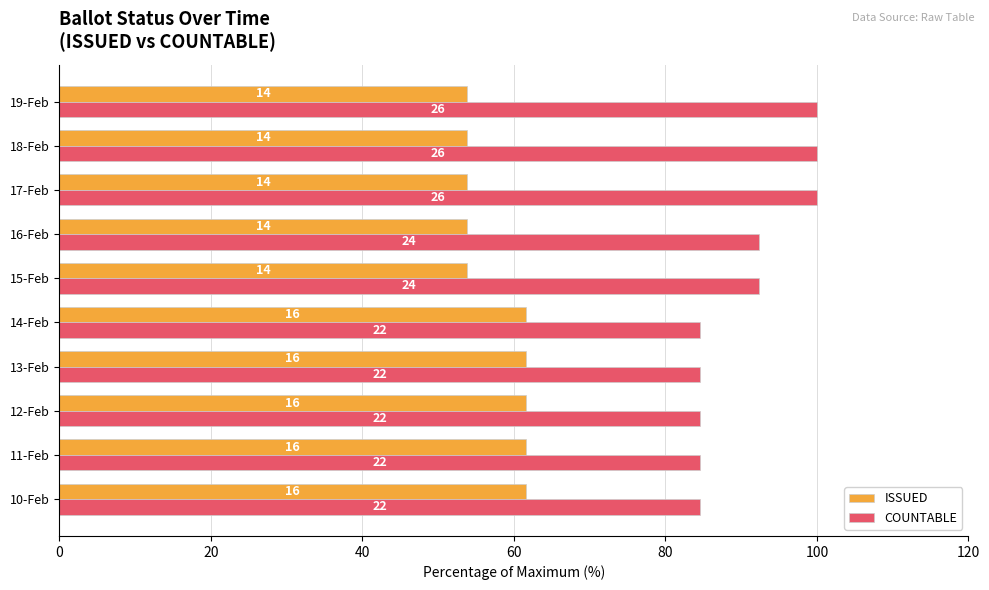

What is the sum of all ISSUED values?

576.9